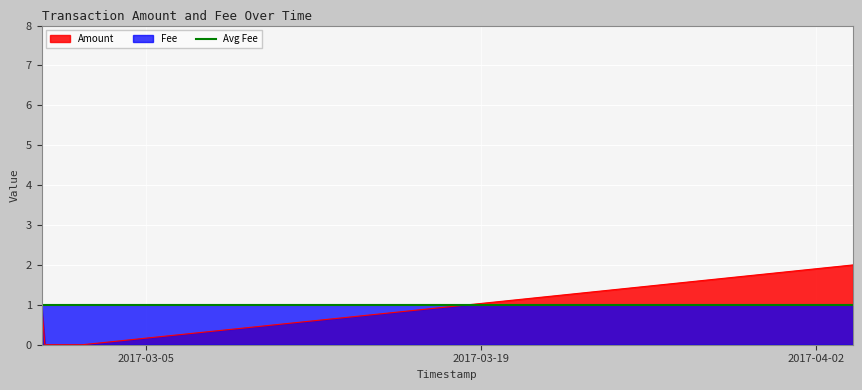

Rank the series at 2017-02-28 15:19:21 from highest to lowest value.

Amount, Fee